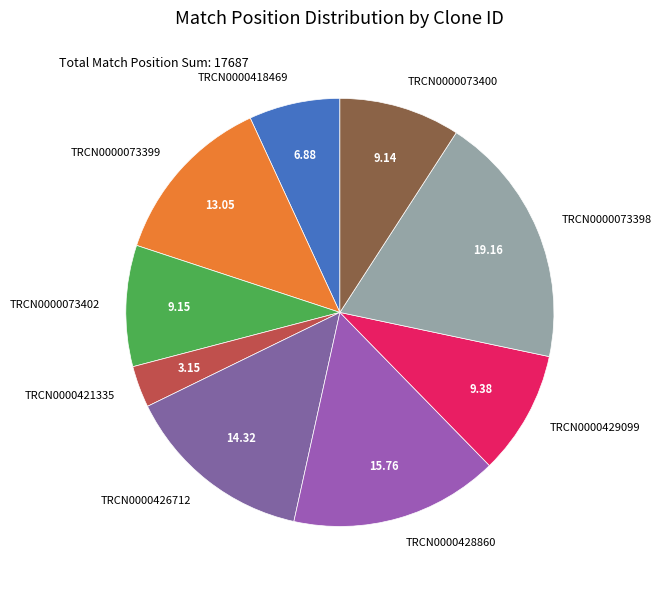

How many slices are in this pie chart?

9